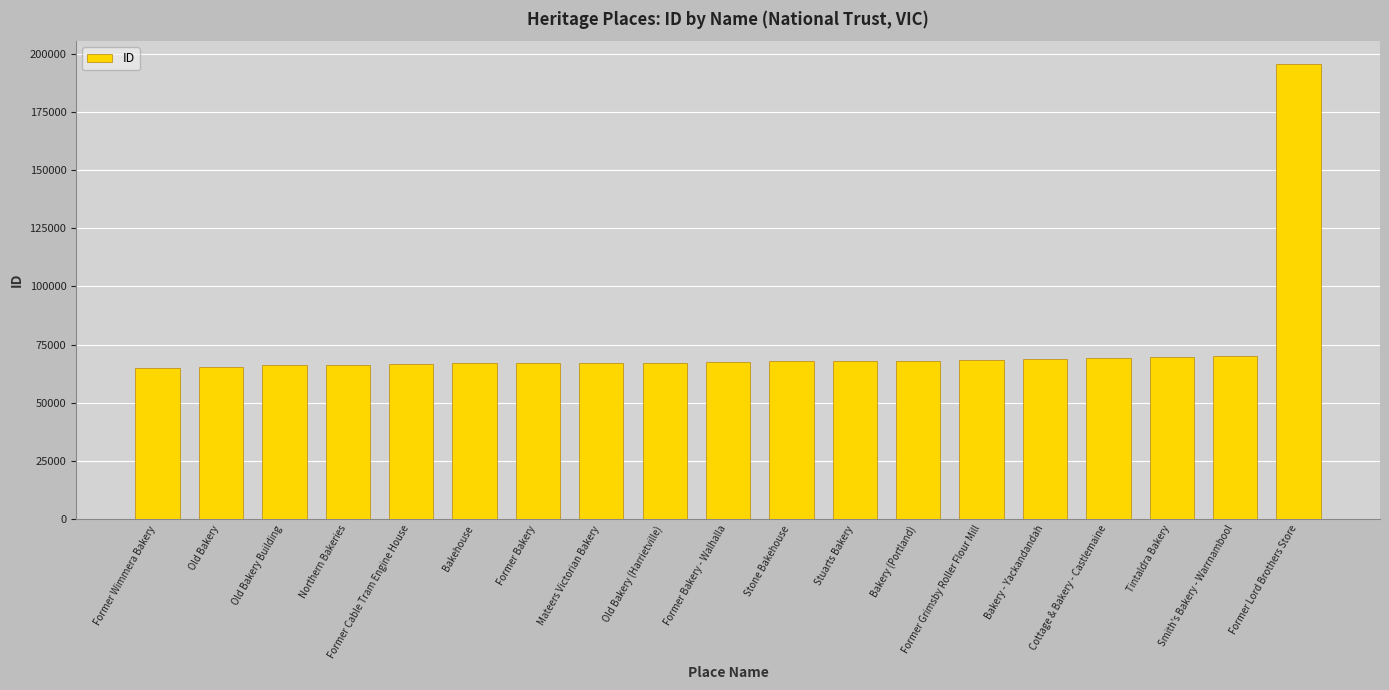

How many bars are there in total?

19